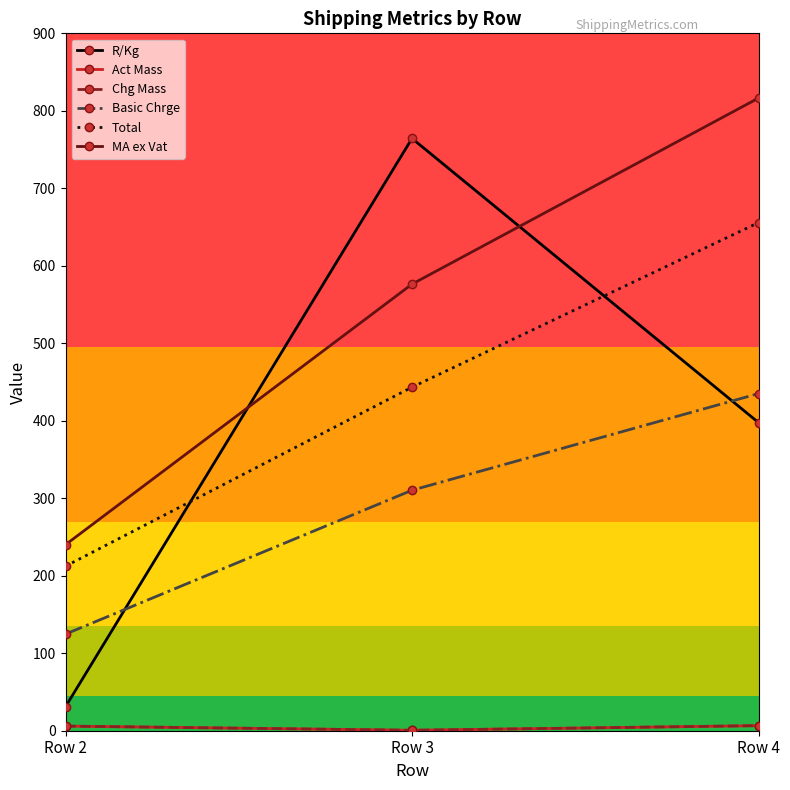

At how many categories does at least one series exceed 591?

2